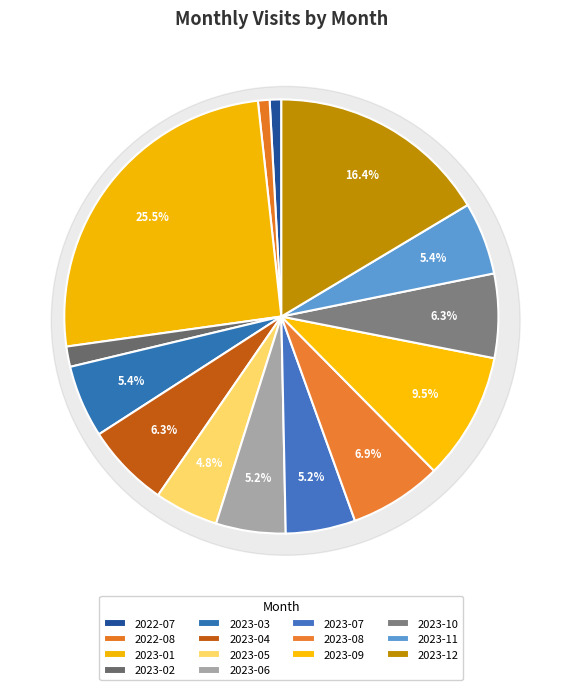

How many slices are in this pie chart?

14